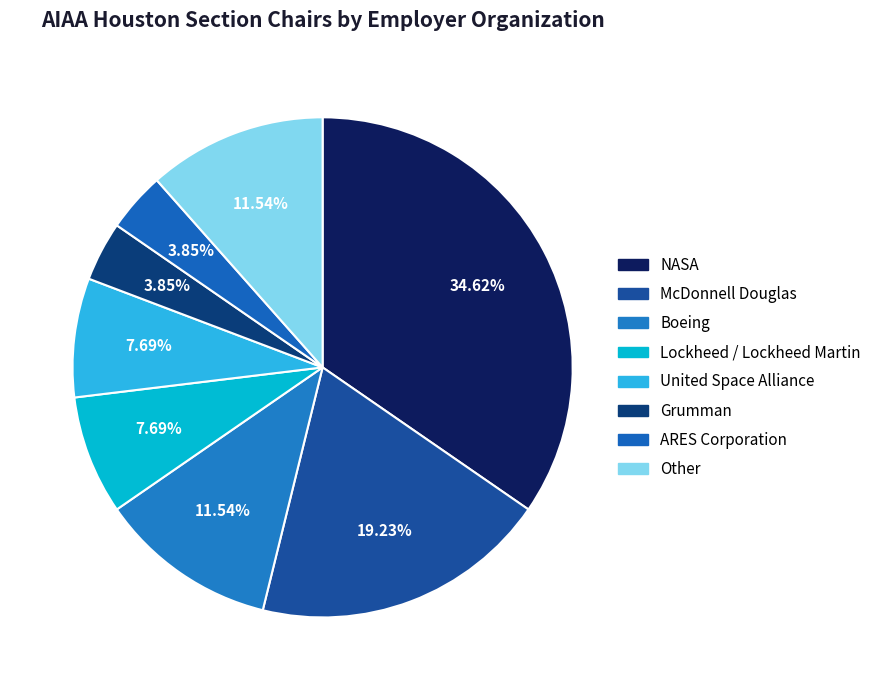

How many segments does this pie chart have?

8